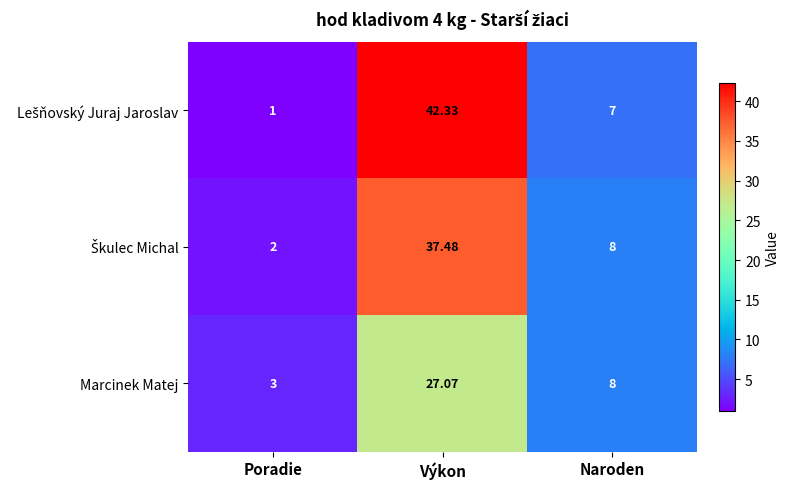

Which label corresponds to the largest value in the chart?

Výkon